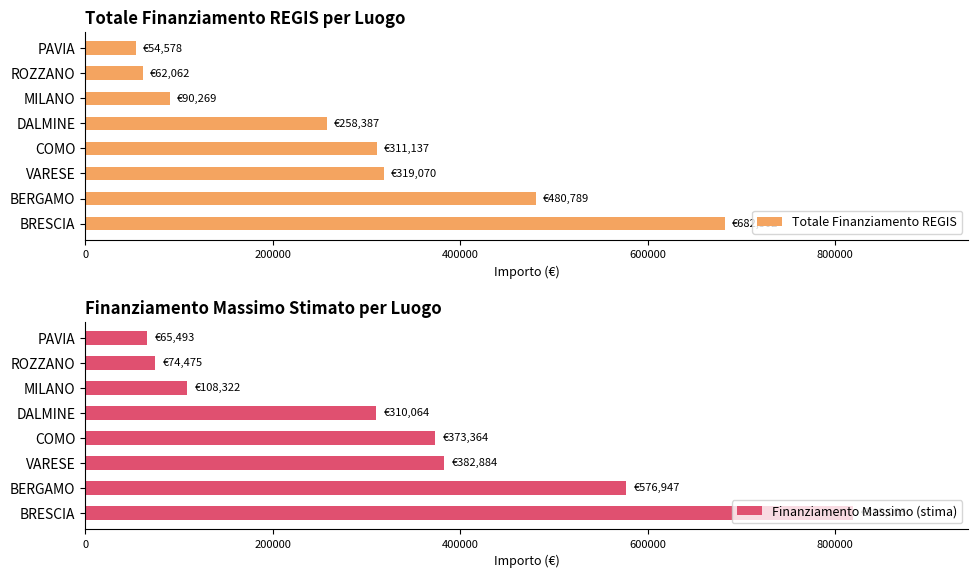

How many bars are there in each group?

2